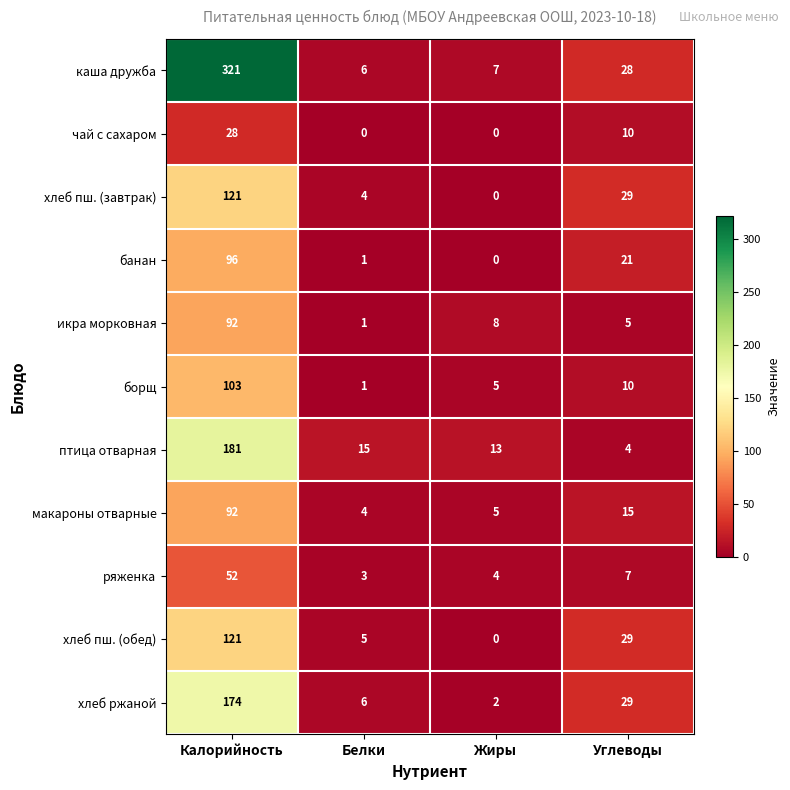

What is the total value across all series at Белки?

46